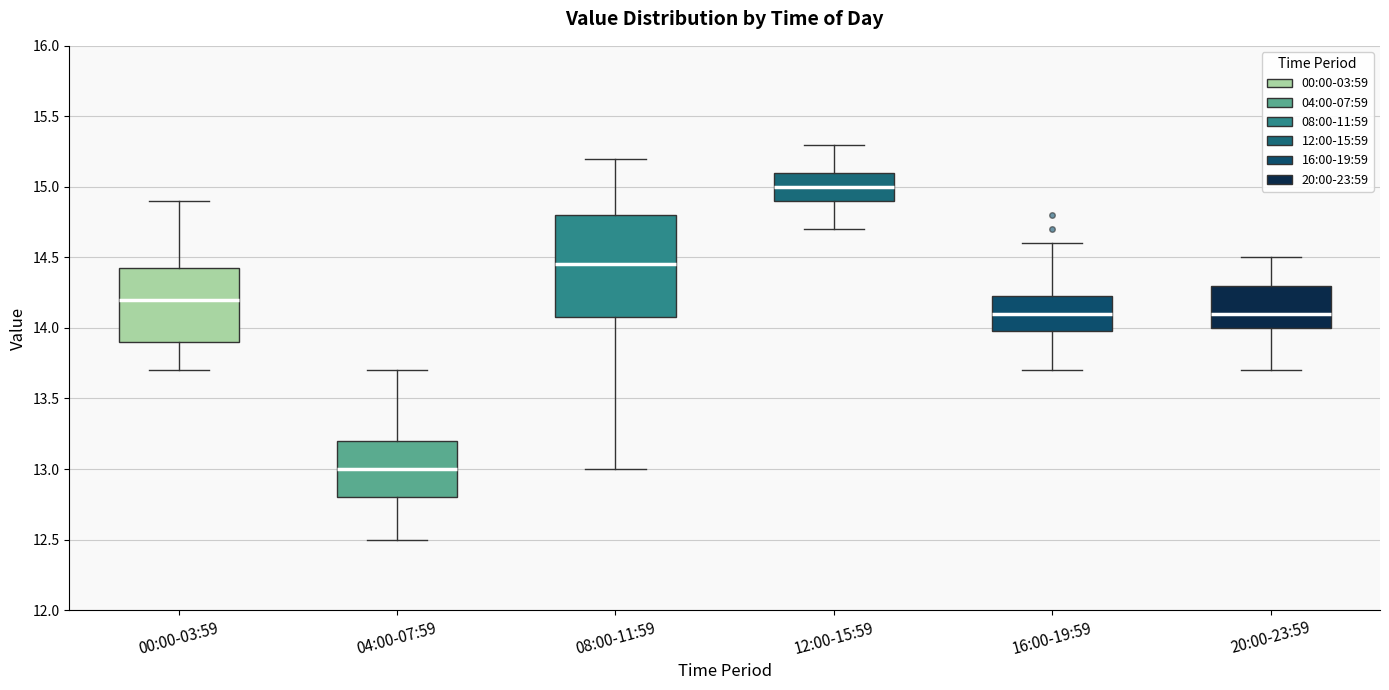

Comparing the boxes themselves (not the whiskers), which one is the tallest?

08:00-11:59